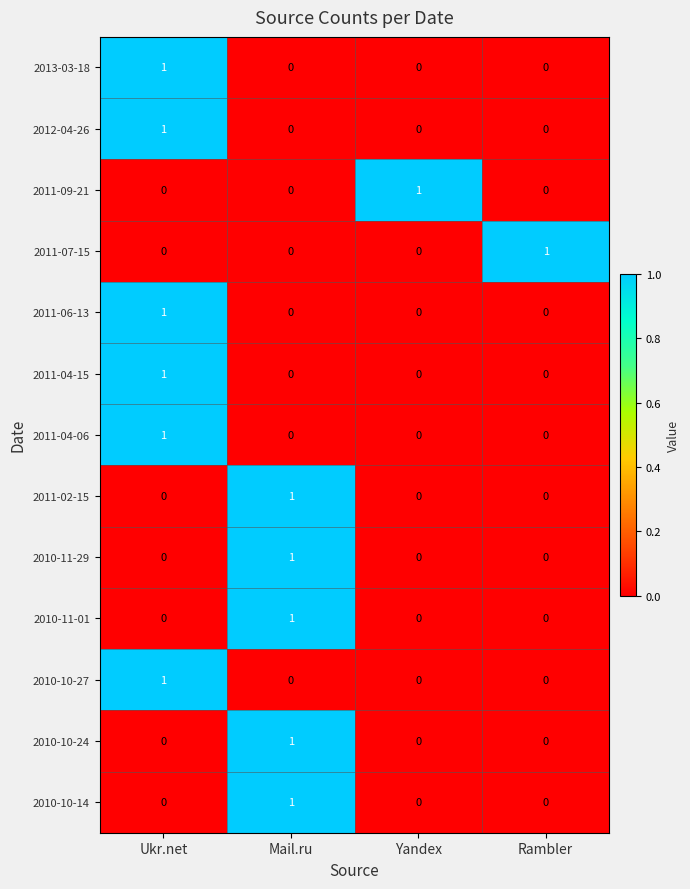

Is the value of 2011-06-13 at Yandex greater than the value of 2010-10-14 at Mail.ru?

No